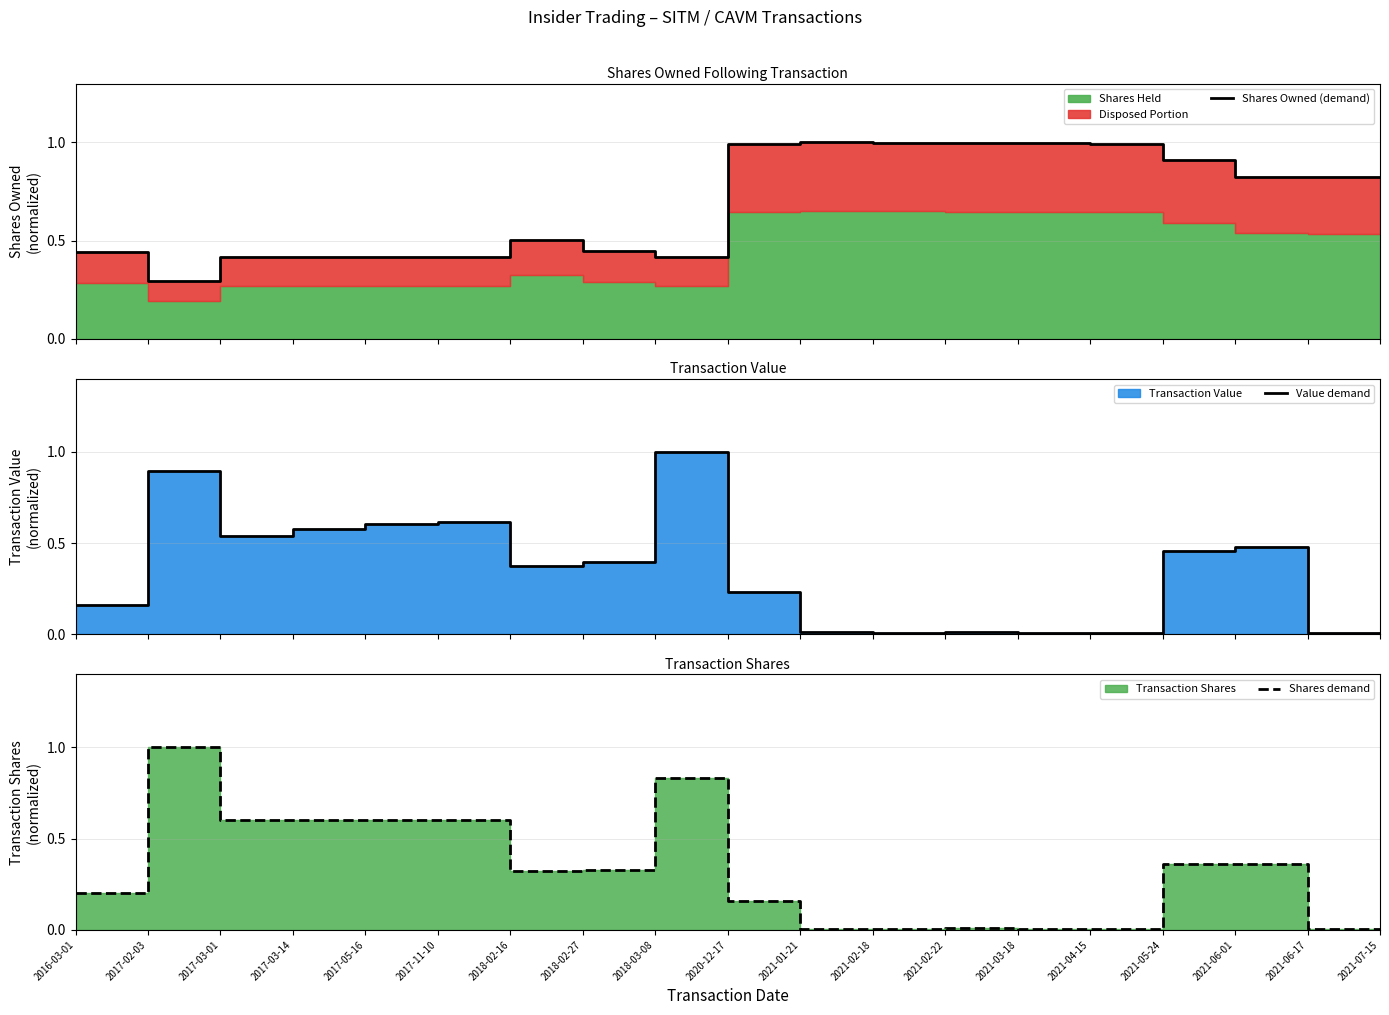

Reading left to right, extract all data points from this chart.

Shares Owned (demand): 0.4	0.3	0.4	0.4	0.4	0.4	0.5	0.4	0.4	1.0	1.0	1.0	1.0	1.0	1.0	0.9	0.8	0.8	0.8
Value demand: 0.2	0.9	0.5	0.6	0.6	0.6	0.4	0.4	1.0	0.2	0.0	0.0	0.0	0.0	0.0	0.5	0.5	0.0	0.0
Shares demand: 0.2	1.0	0.6	0.6	0.6	0.6	0.3	0.3	0.8	0.2	0.0	0.0	0.0	0.0	0.0	0.4	0.4	0.0	0.0